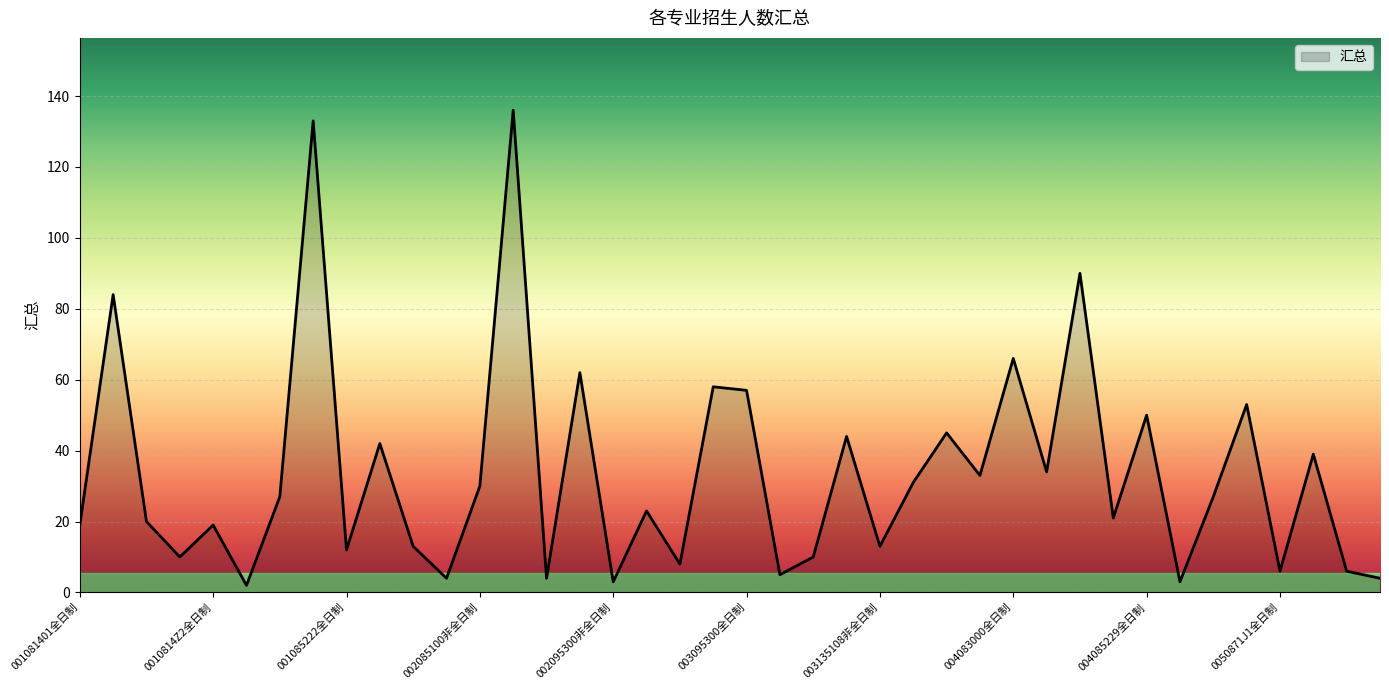

What is the difference between the maximum and minimum values?

134